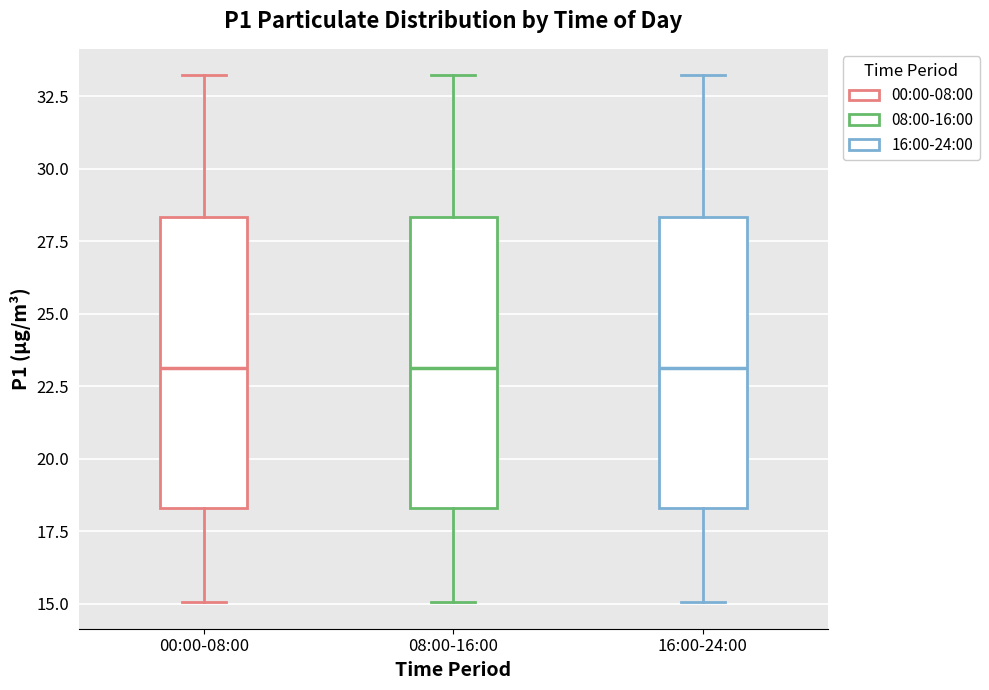

Where is the upper edge of the box for 08:00-16:00 on the y-axis? The values are not printed on the chart, so give them approximately, as read against the axis.

28.5